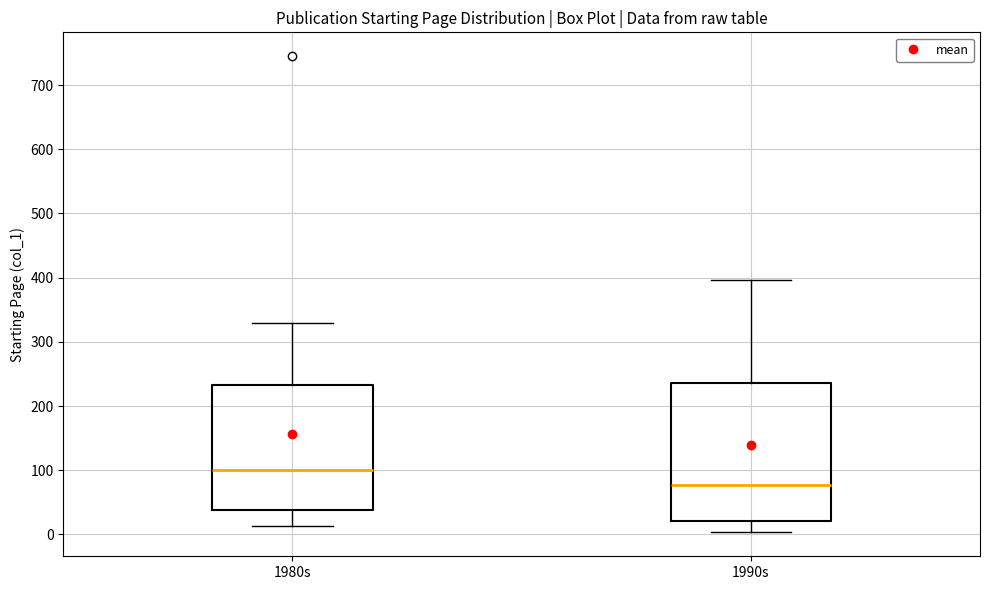

Reading left to right, transcribe this box plot: for each box, give where its median line is, the range the box spans, and where its two whiskers end, as read against the y-axis. The values are not printed on the chart, so give them approximately, as read against the axis.

1980s: median 100, box 40 to 230, whiskers 10 to 330
1990s: median 80, box 20 to 240, whiskers 0 to 400